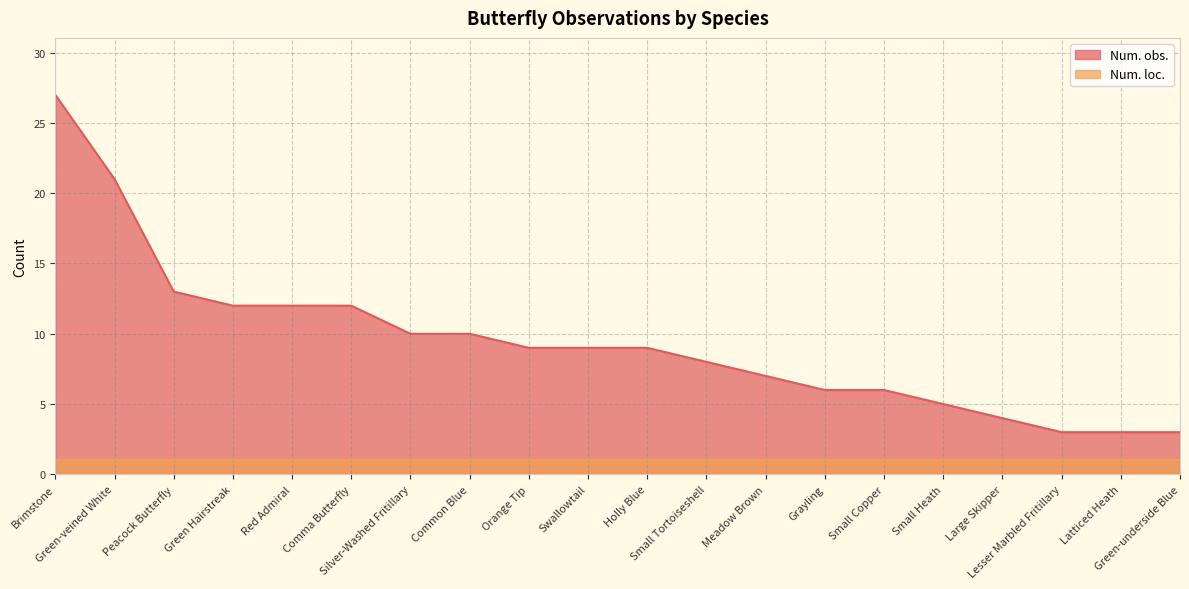

Which category has the highest value across all series?

Brimstone